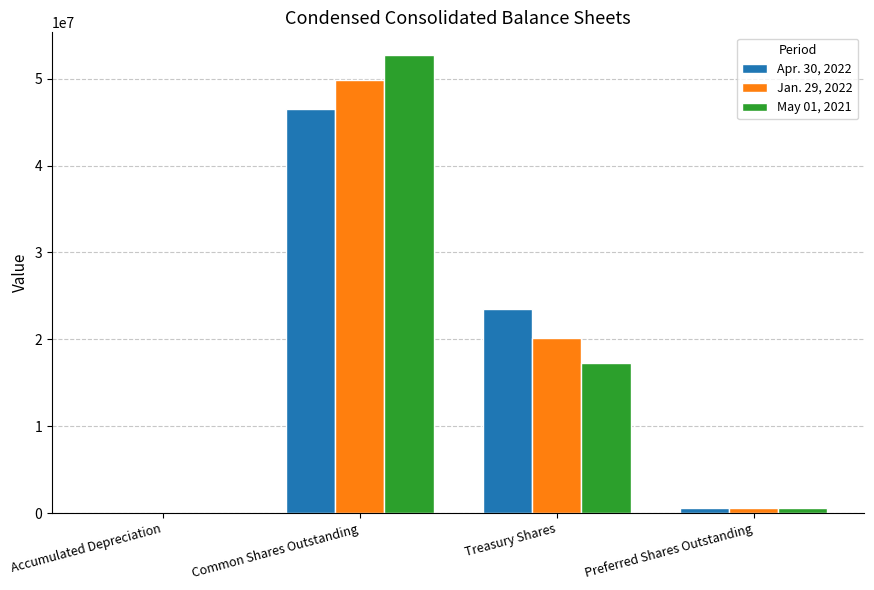

Which category has the highest value across all series?

Common Shares Outstanding